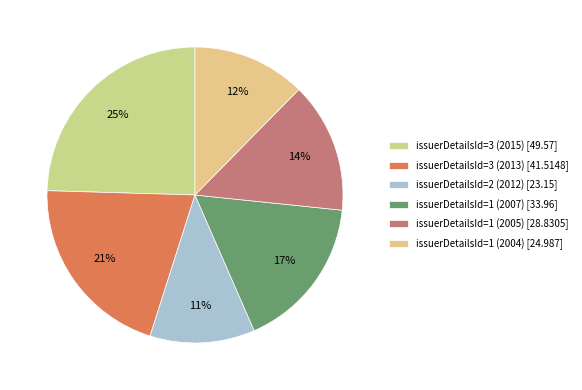

To the nearest percent, what portion does issuerDetailsId=1 (2004) represent?

12%